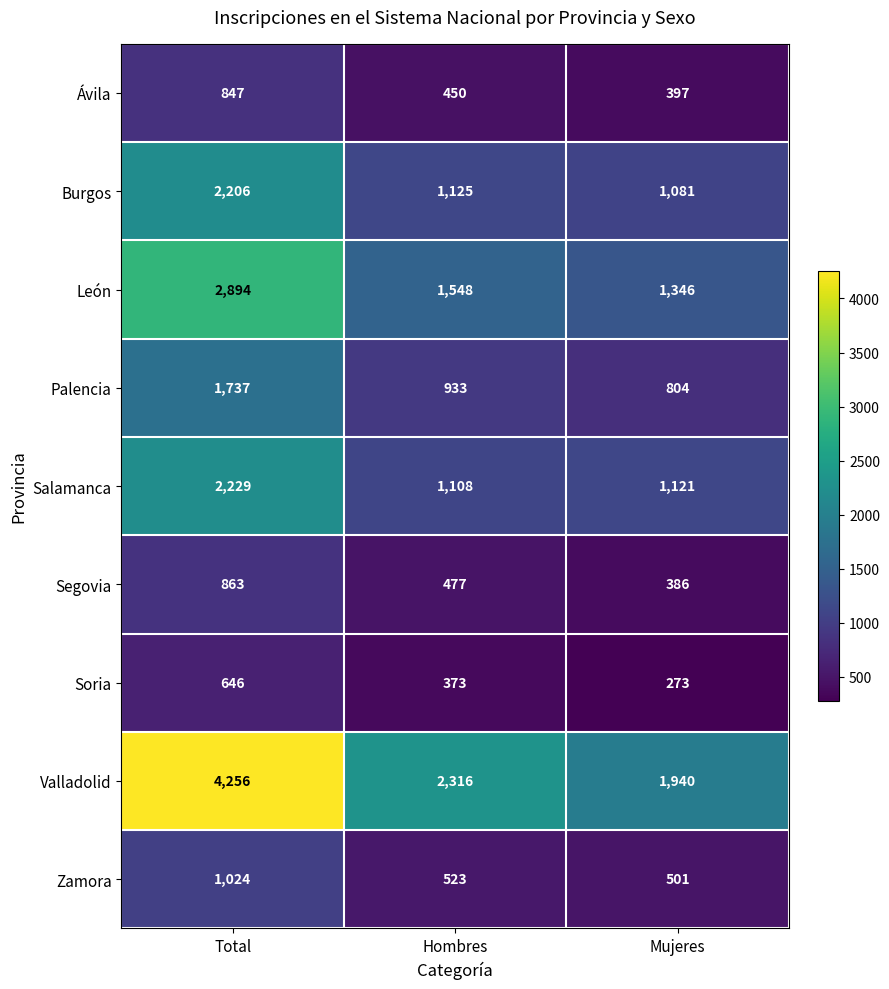

Read the León value at Mujeres, to the nearest 100.

1300